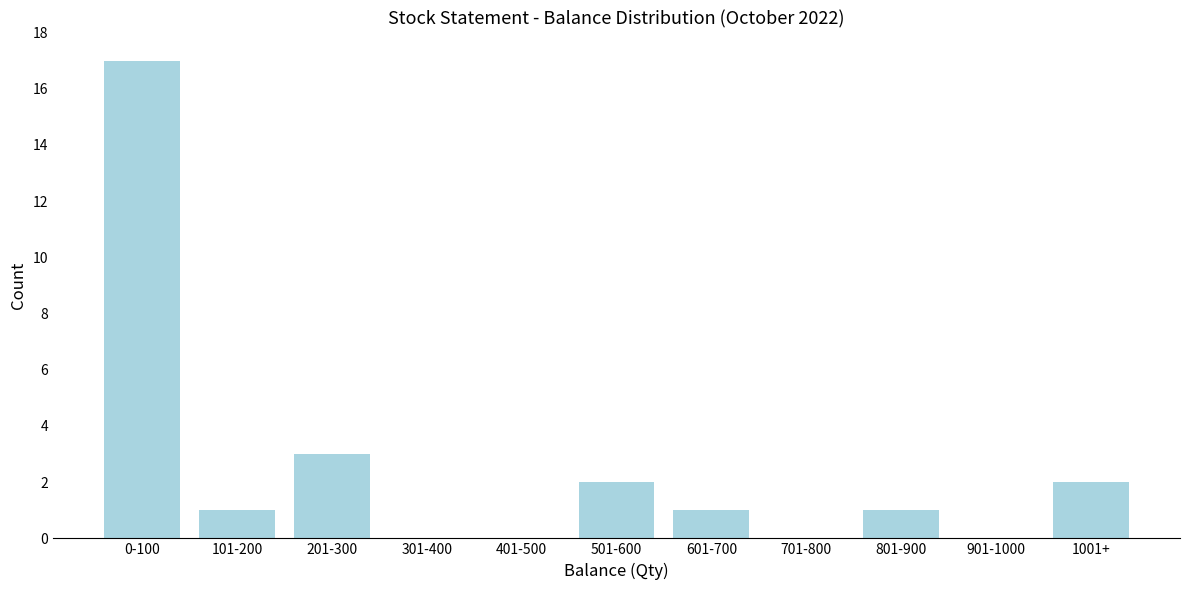

Reading left to right, extract all data points from this chart.

0-100=17	101-200=1	201-300=3	301-400=0	401-500=0	501-600=2	601-700=1	701-800=0	801-900=1	901-1000=0	1001+=2